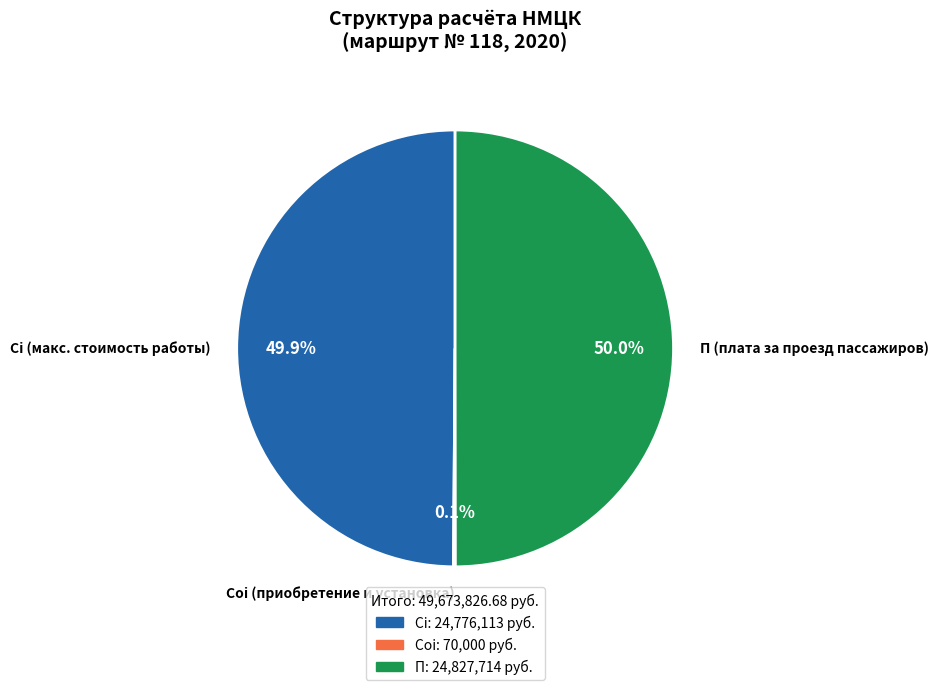

To the nearest percent, what is the difference between the largest and smallest slice percentages?

50%